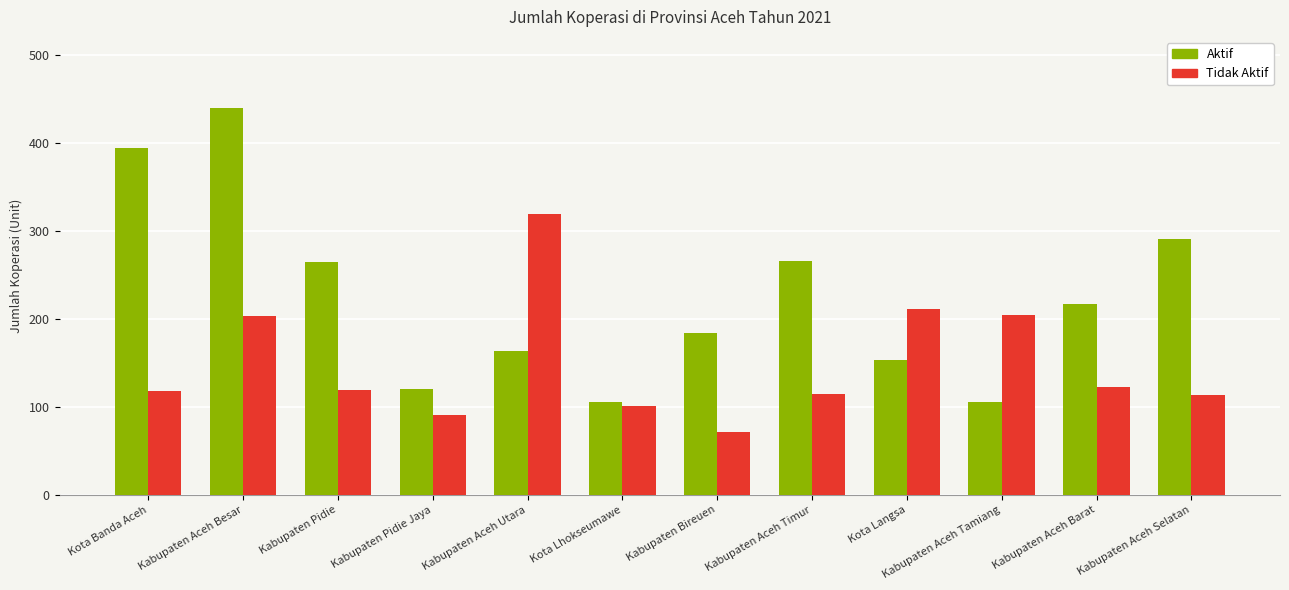

What is the total value across all series at Kabupaten Aceh Barat?

339